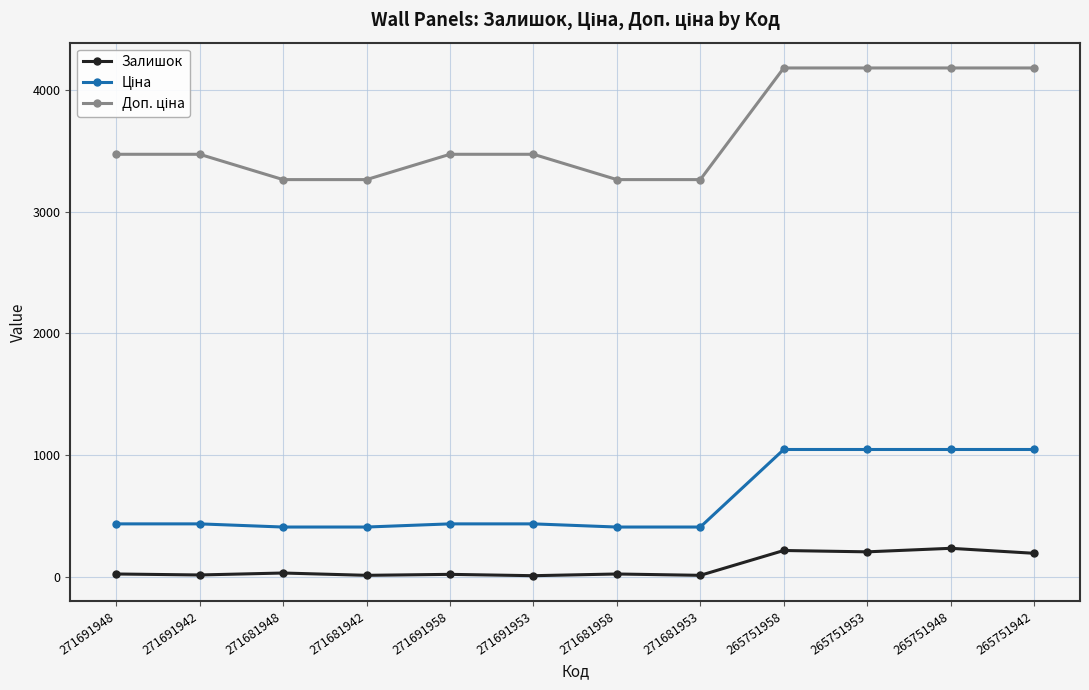

At how many categories does at least one series exceed 2790?

12